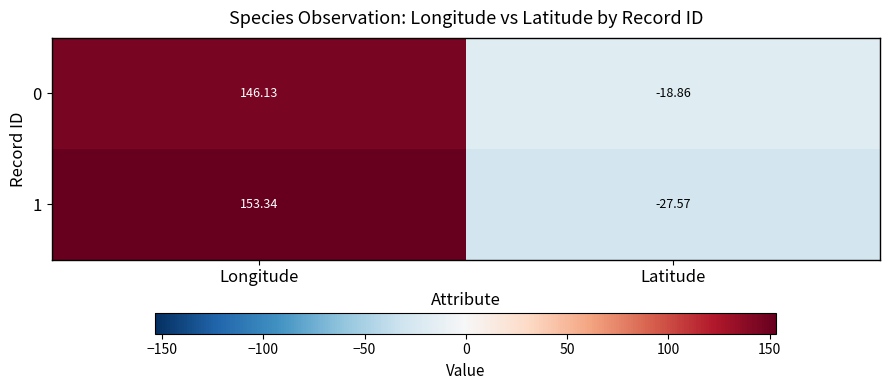

Is the value of 1 at Longitude greater than the value of 0 at Latitude?

Yes